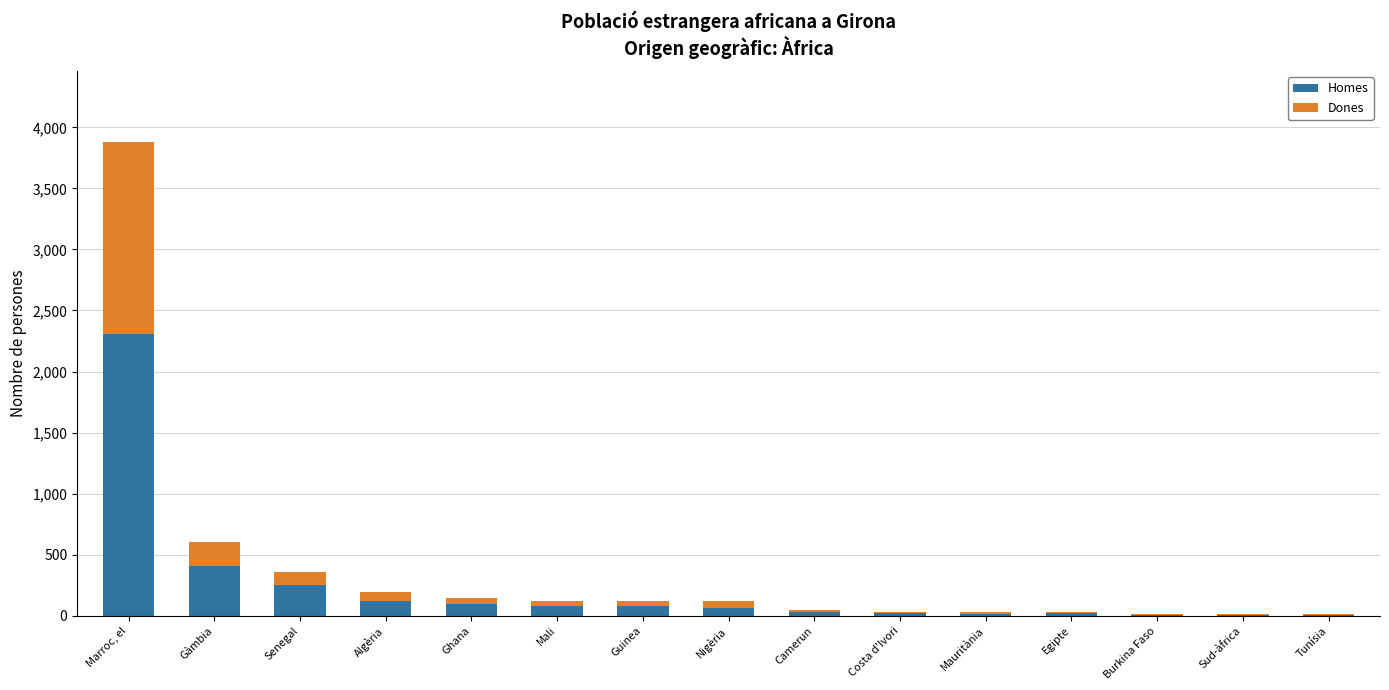

What is the maximum value for Homes?

2305